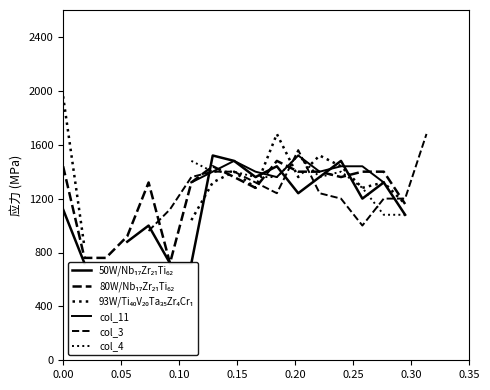

What is the greatest value displayed?

1960.0